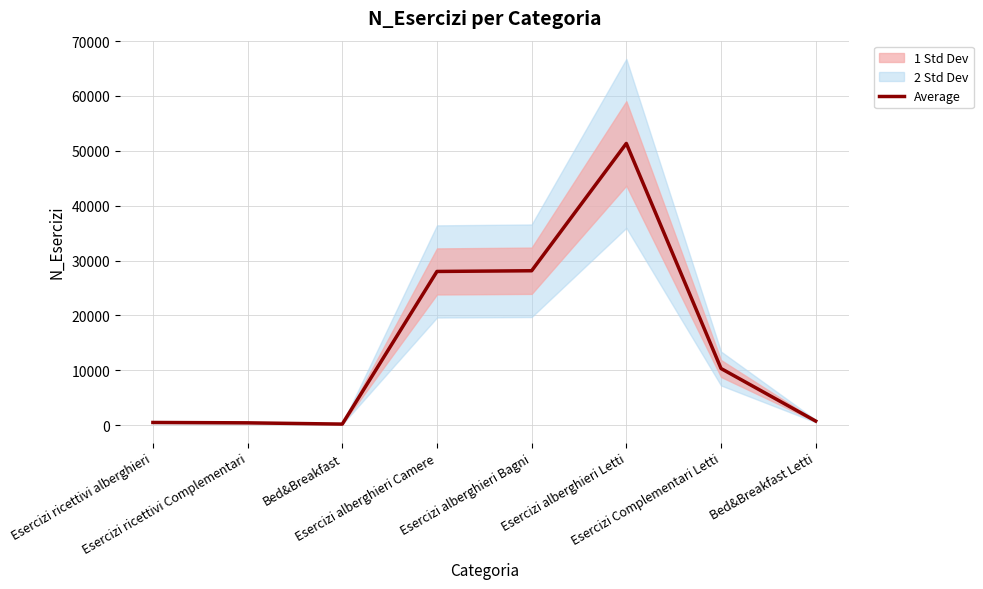

What is the difference between the values at Esercizi alberghieri Letti and Esercizi Complementari Letti?

41039